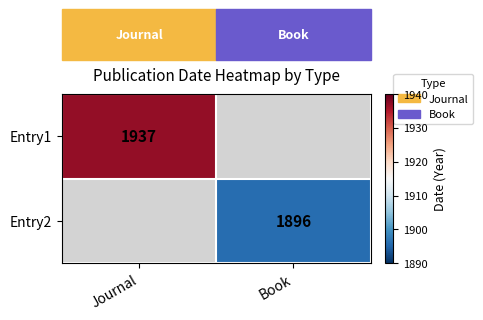

What is the maximum value shown in the chart?

1937.0